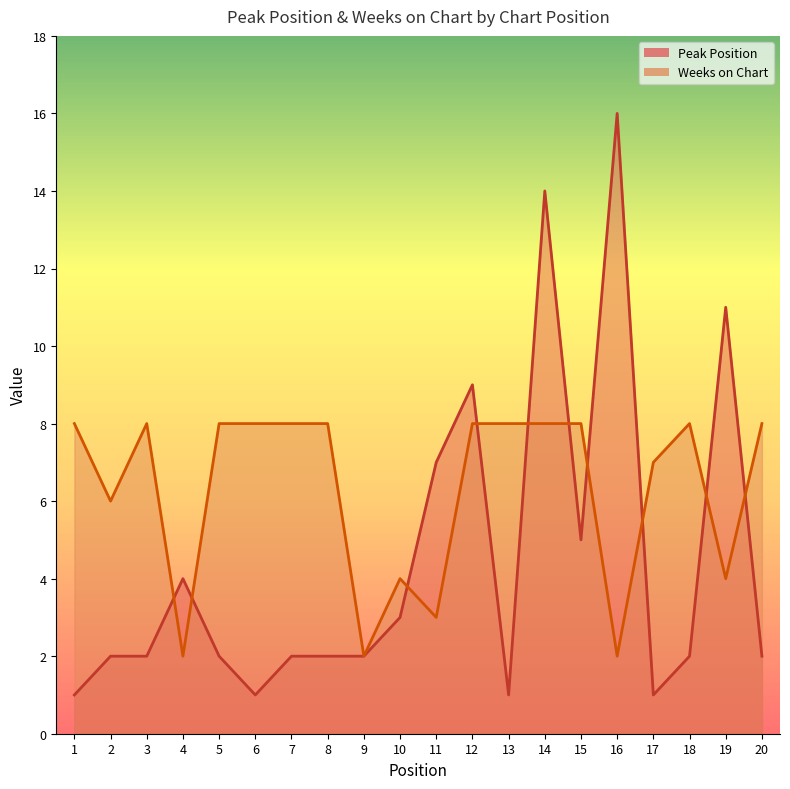

What is the difference between the maximum and minimum values in the Peak Position series?

15